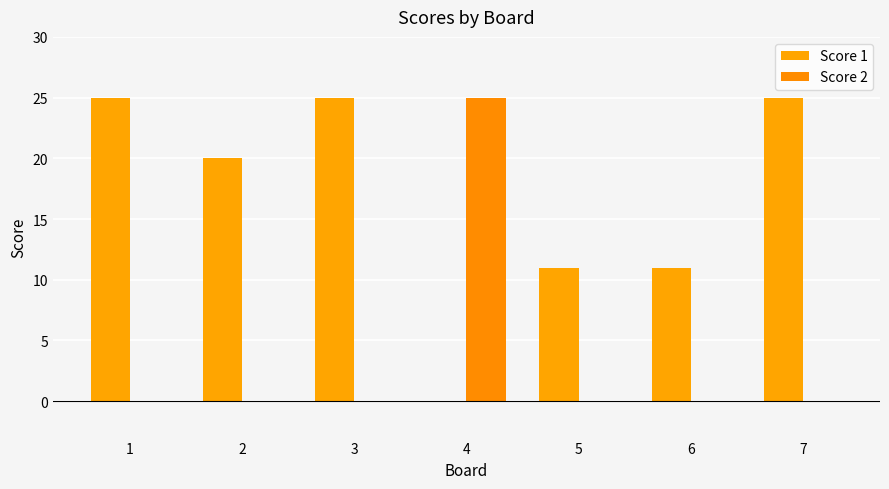

What is the difference between the second highest and minimum values in the Score 1 series?

25